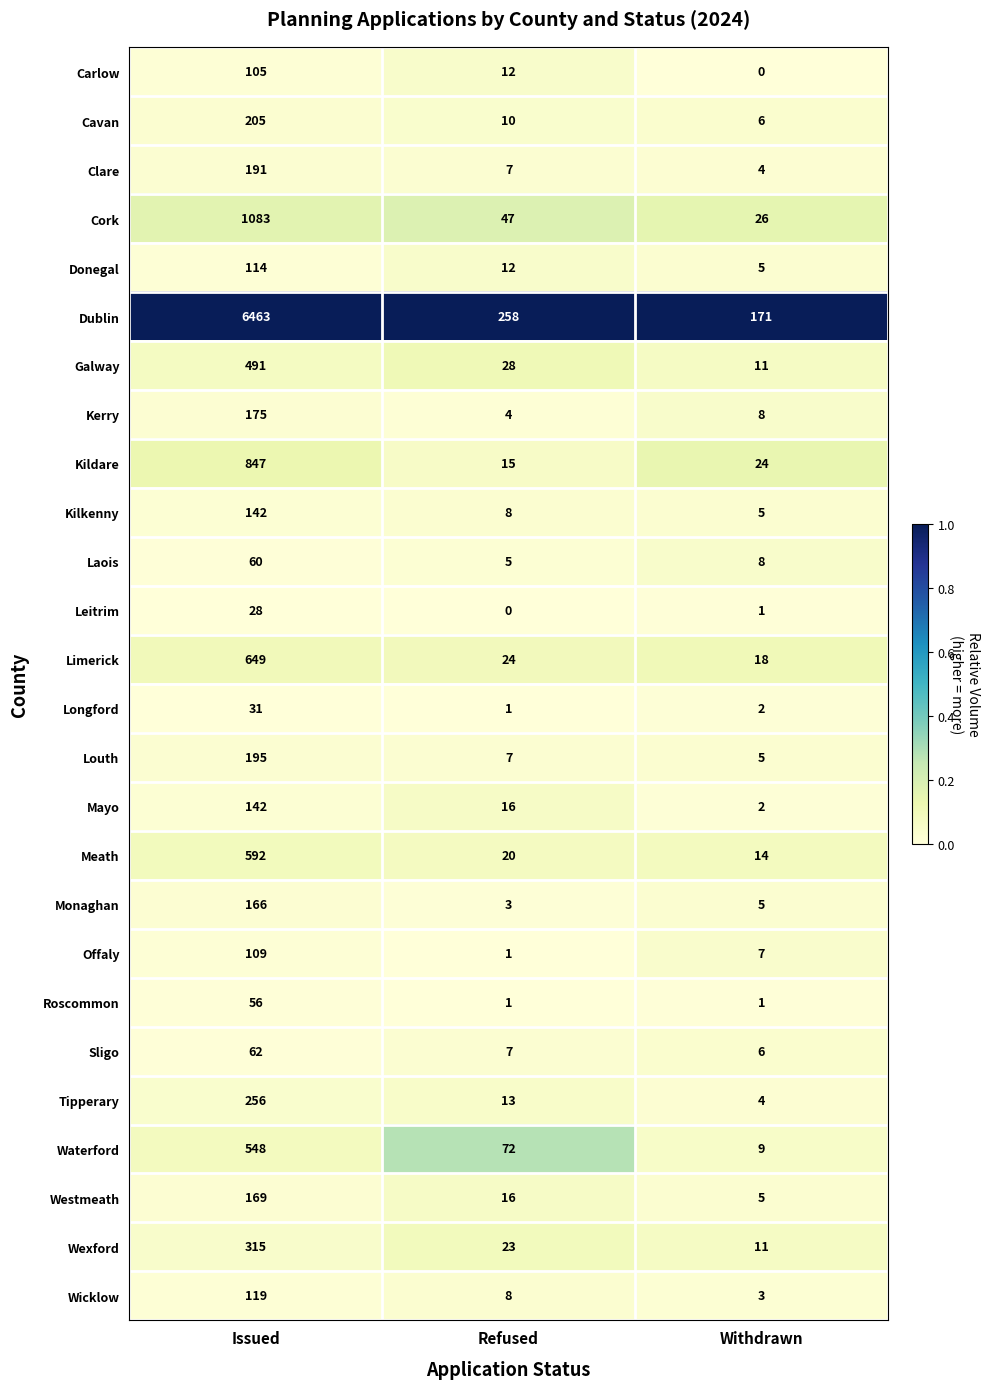

Is it true that Leitrim equals 0 at Withdrawn?

False